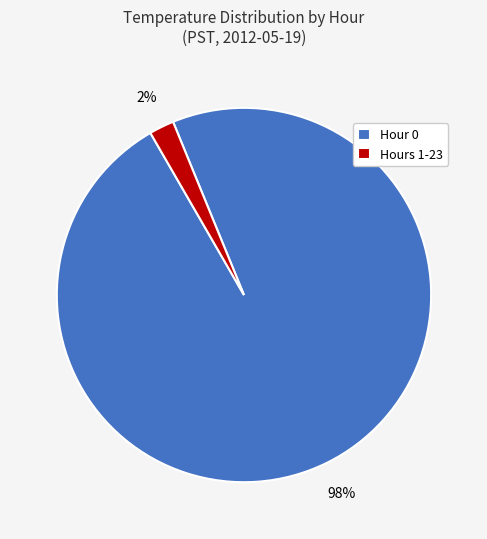

Rank the categories by value from lowest to highest.

Hours 1-23, Hour 0